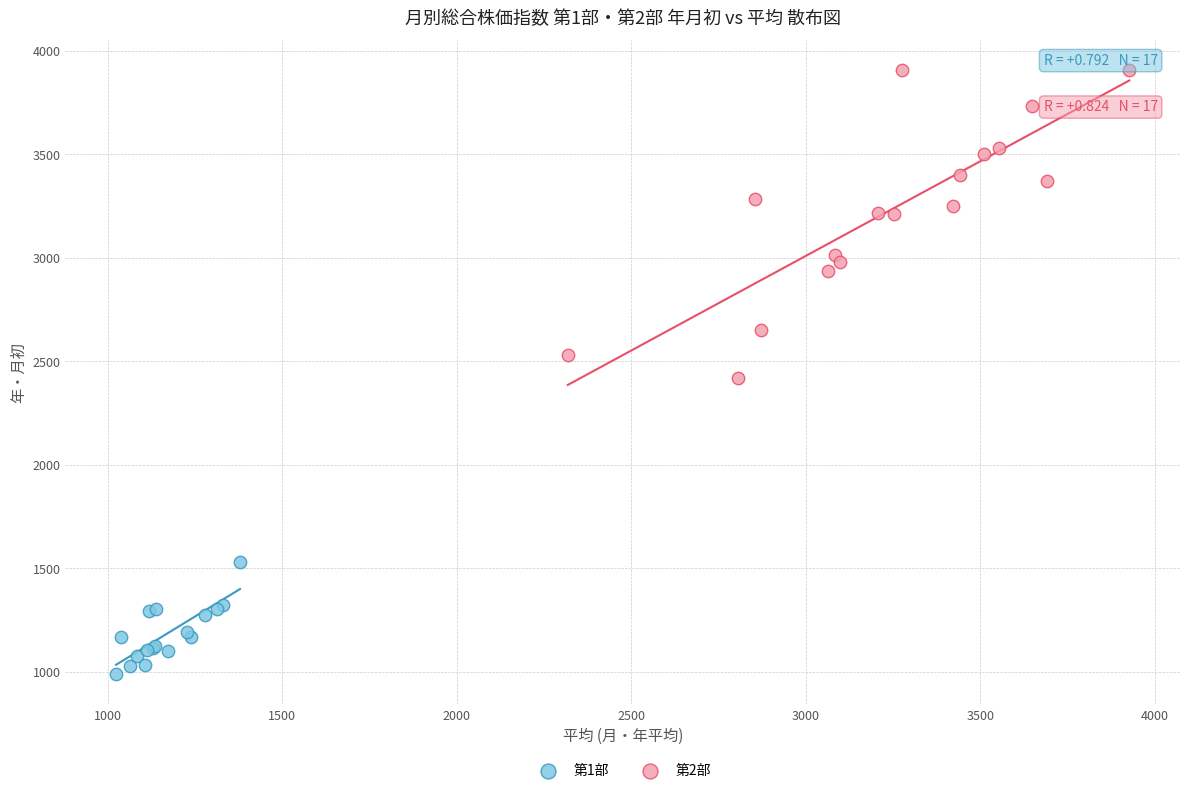

Which series contains the highest Y value?

第2部